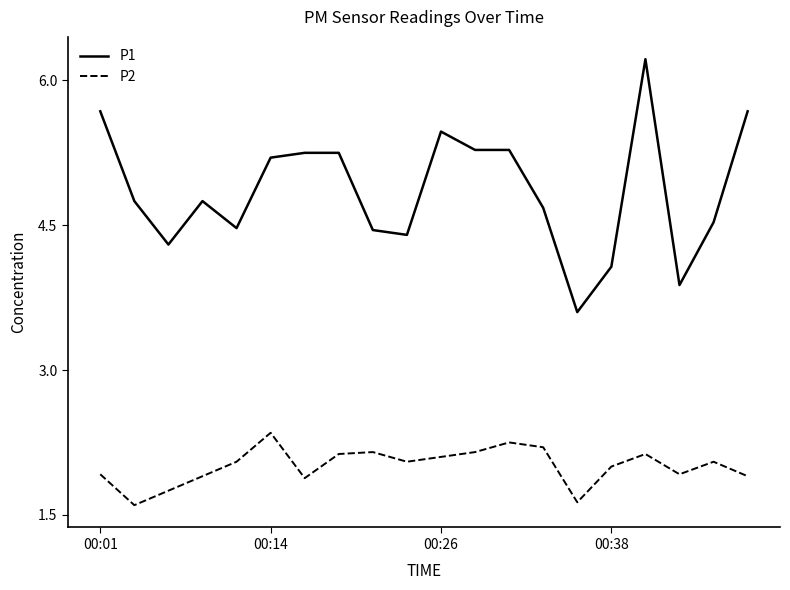

What are all the series names shown in the legend?

P1, P2